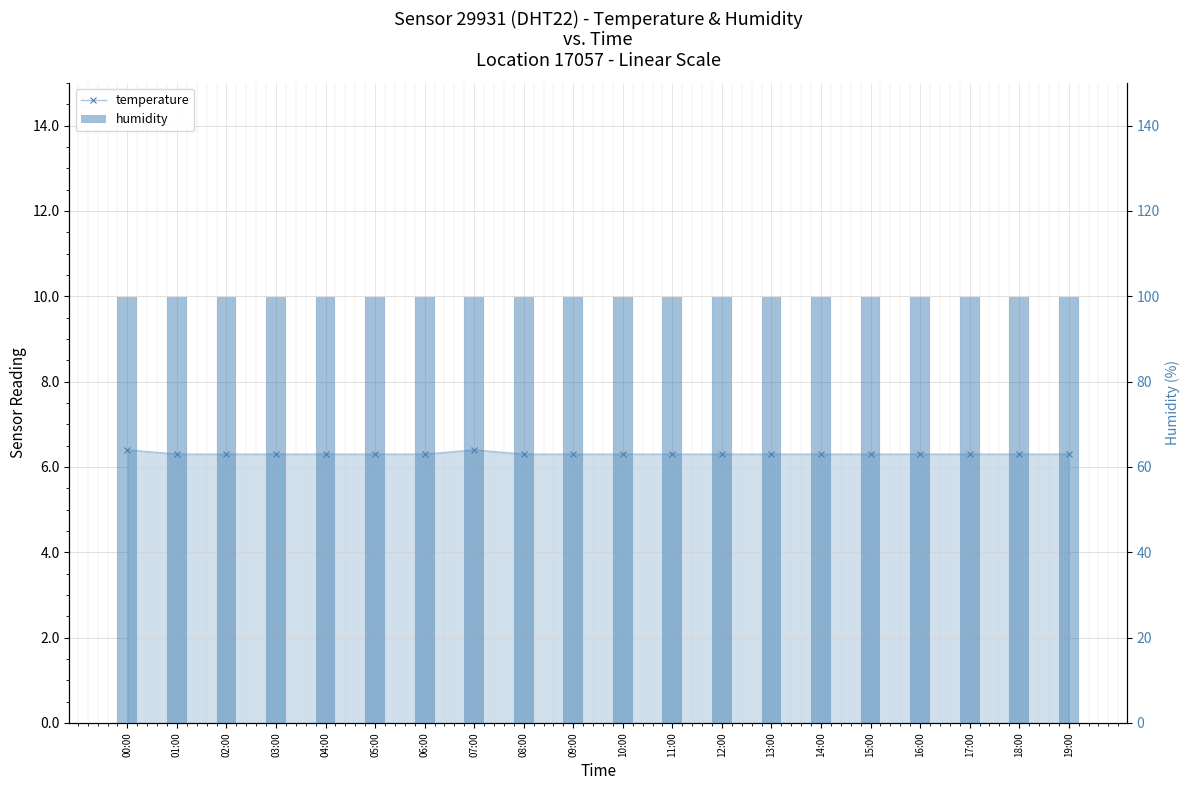

What is the value of the temperature bar at the 7th from the left?

6.3